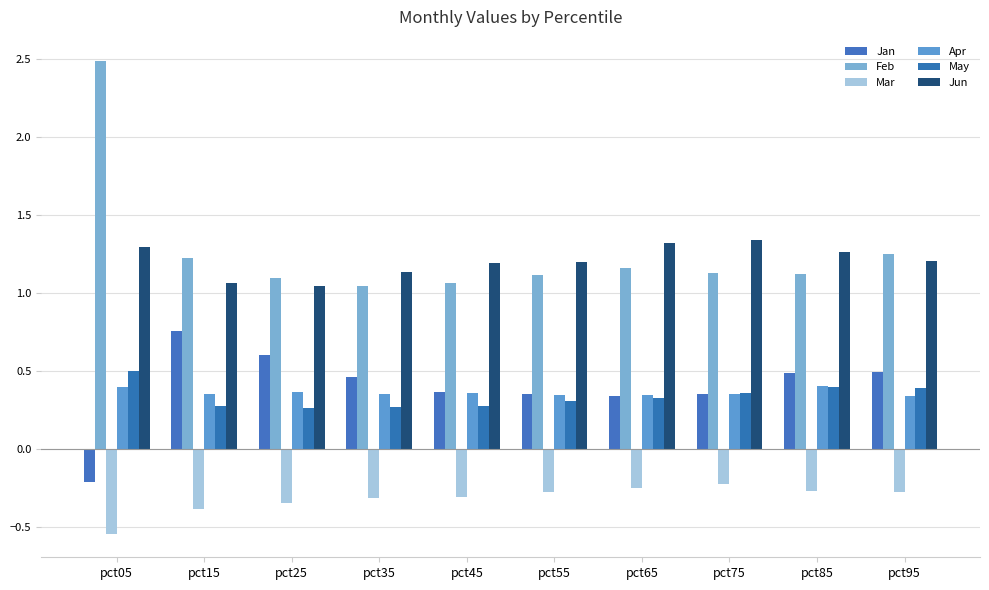

Count the number of categories in the chart.

10